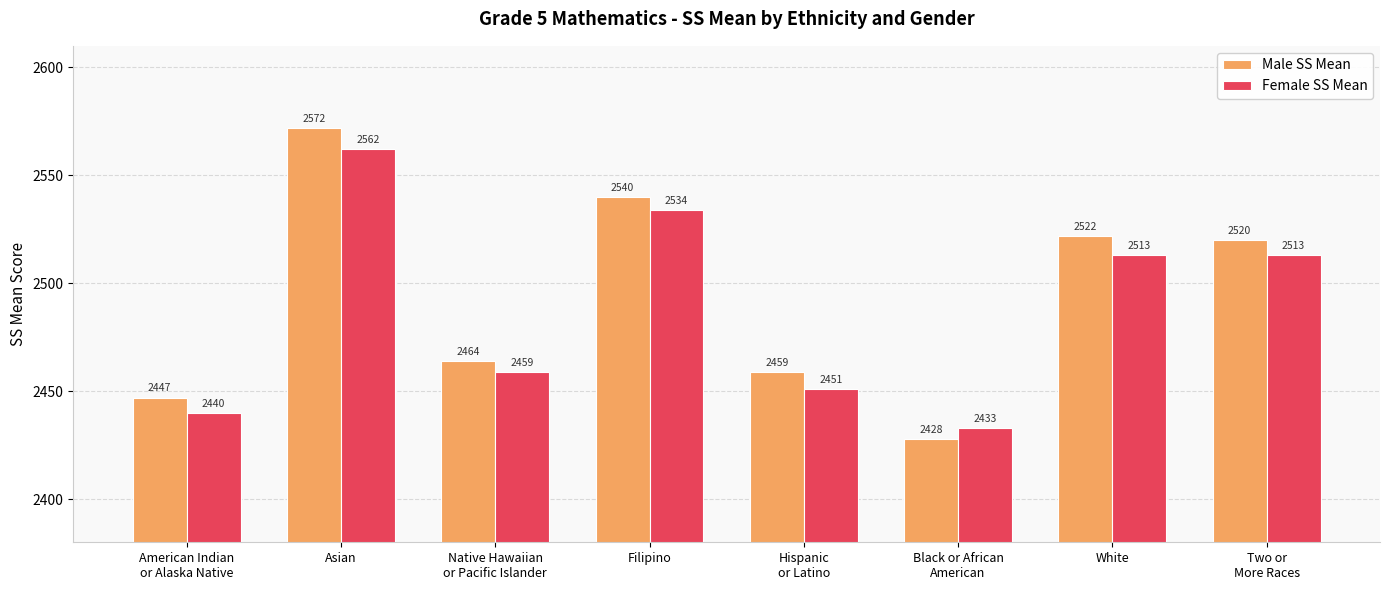

Is it true that Female SS Mean equals 2451 at Hispanic
or Latino?

True